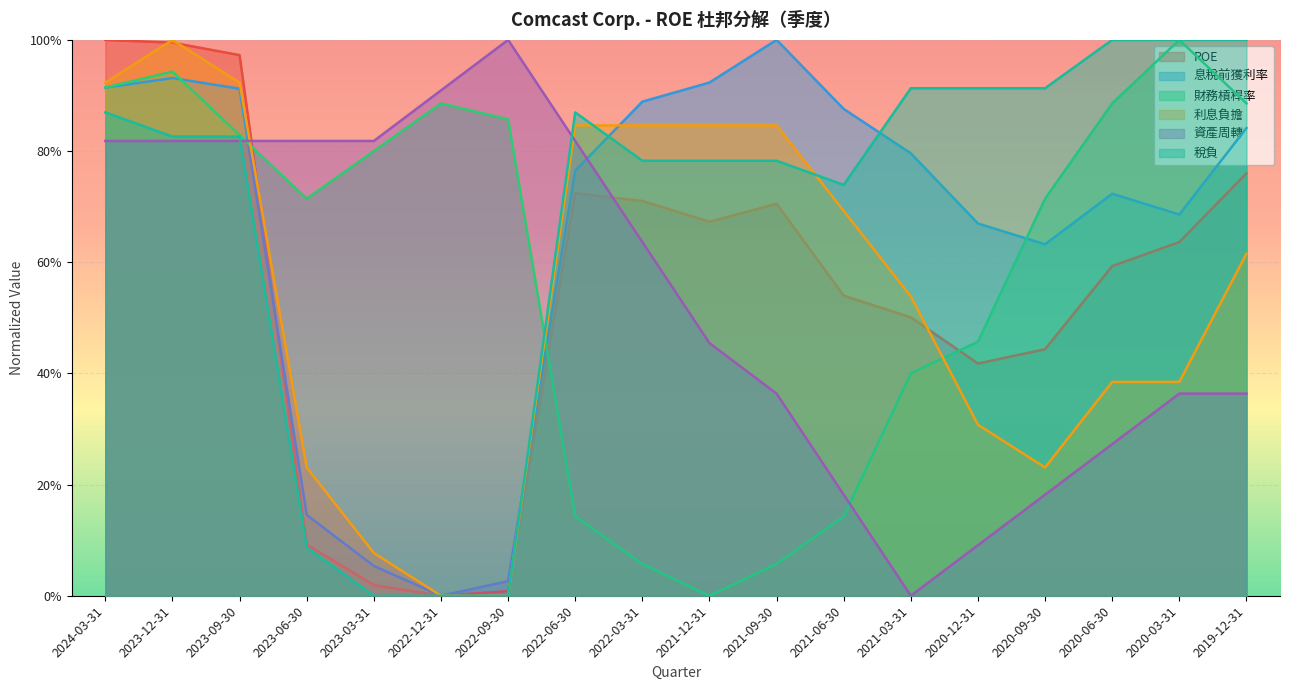

What is the sum of all ROE values?

9.8